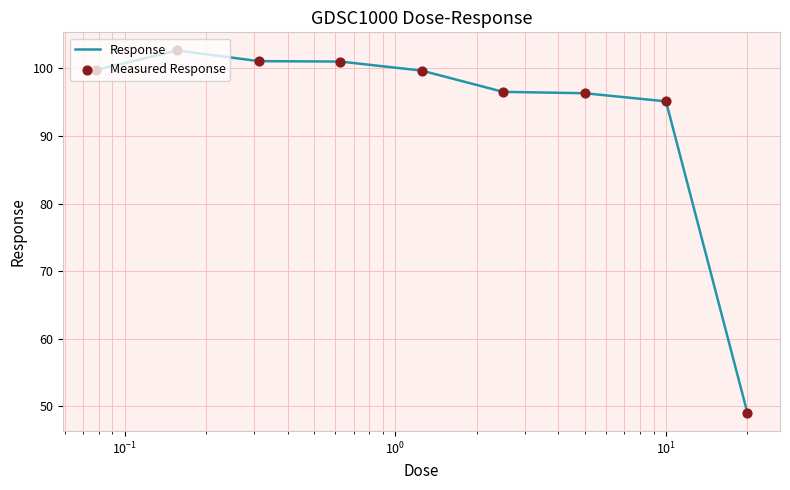

What is the greatest value displayed?

102.7